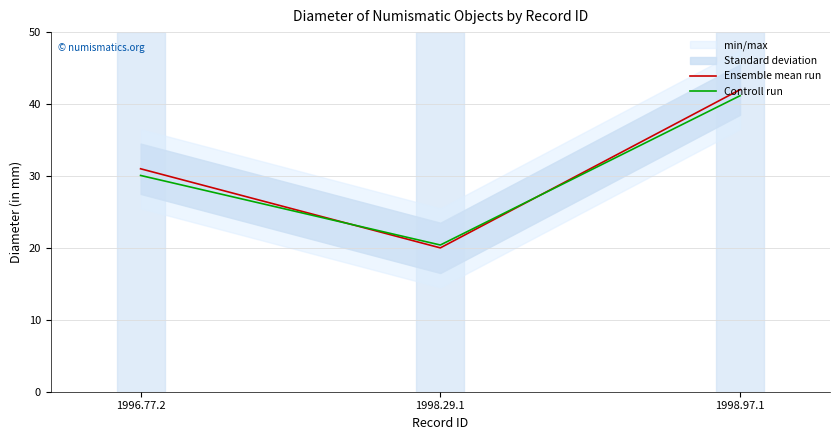

What is the minimum value shown in the chart?

20.0